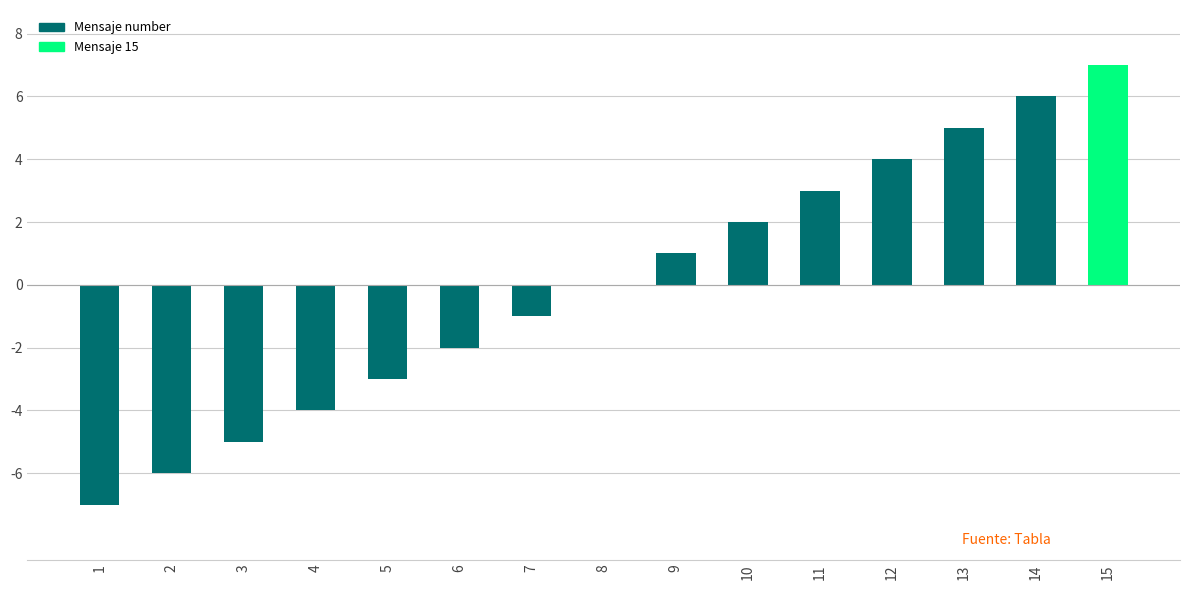

Reading right to left, extract all data points from this chart.

7	6	5	4	3	2	1	0	-1	-2	-3	-4	-5	-6	-7